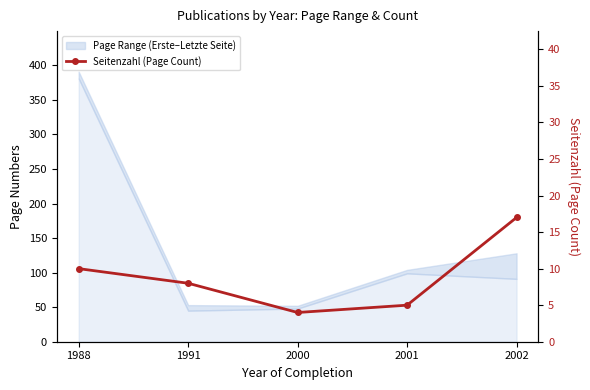

What is the greatest value displayed?

17